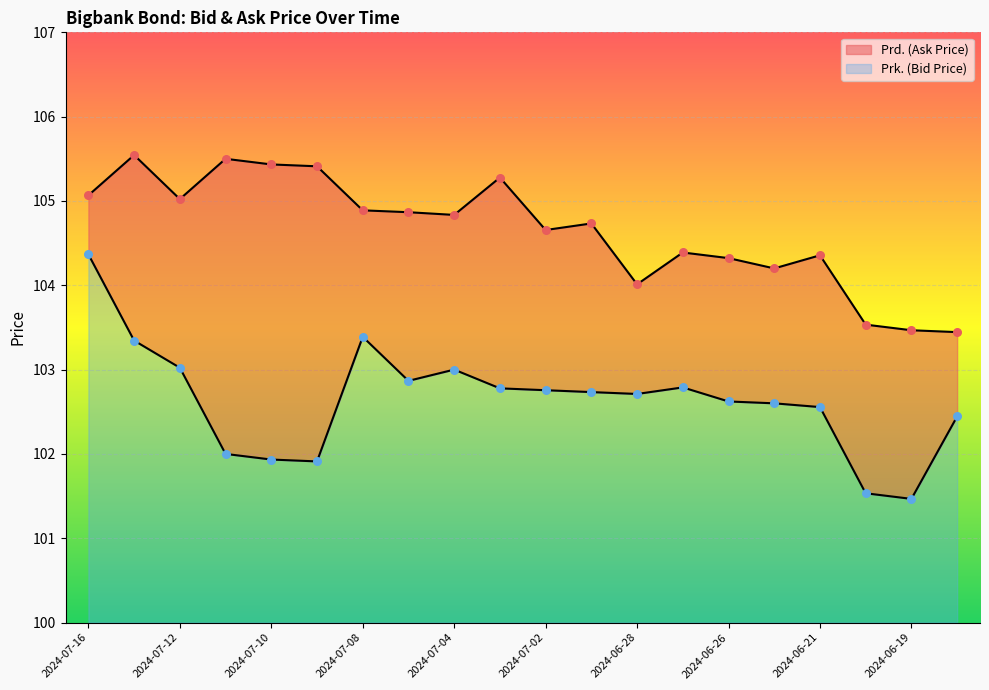

At how many categories does at least one series exceed 104?

17